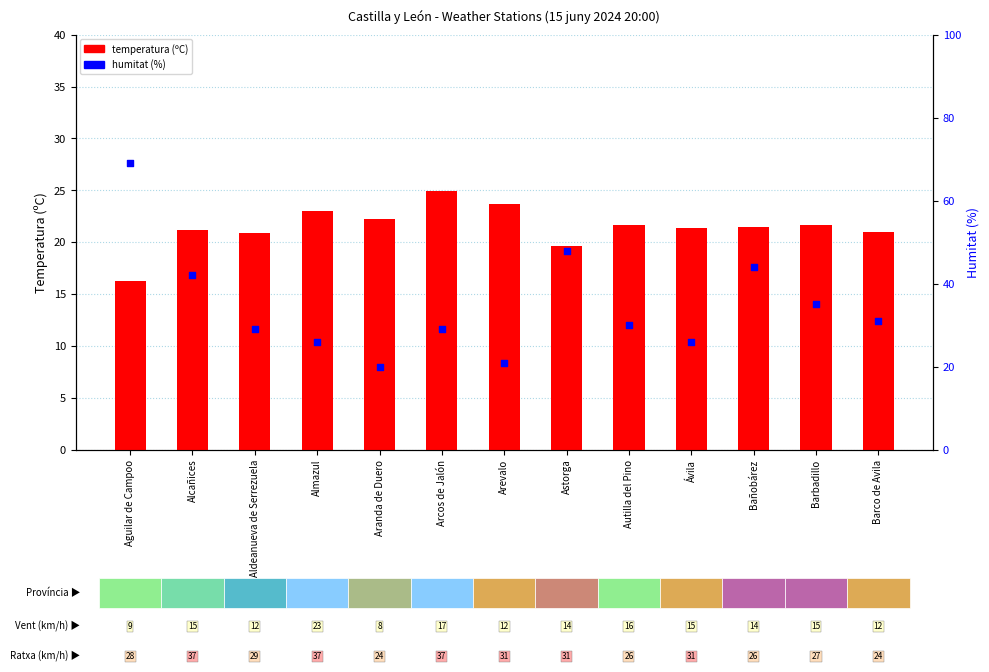

Which series contains the highest Y value?

humitat (%)